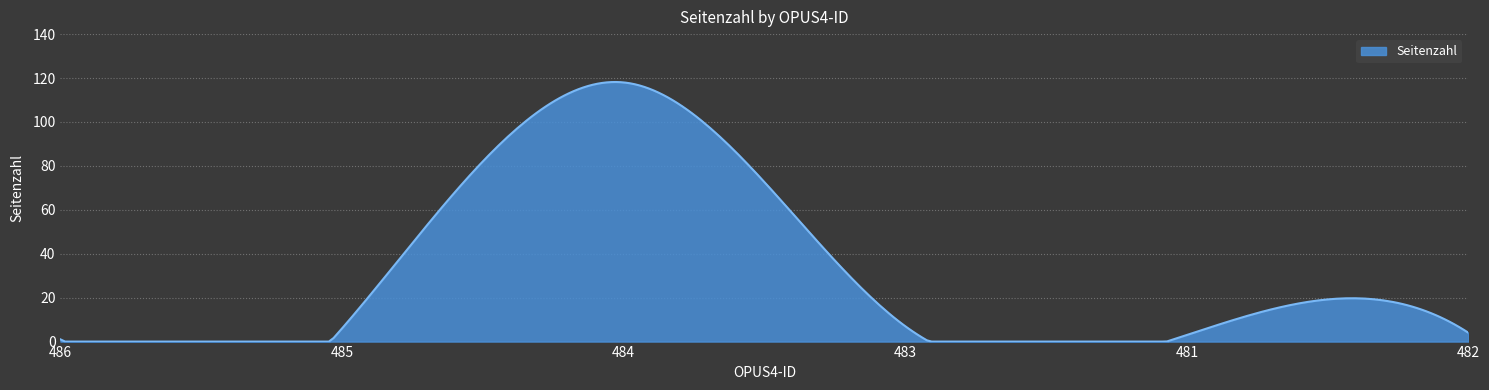

What is the greatest value displayed?

118.2